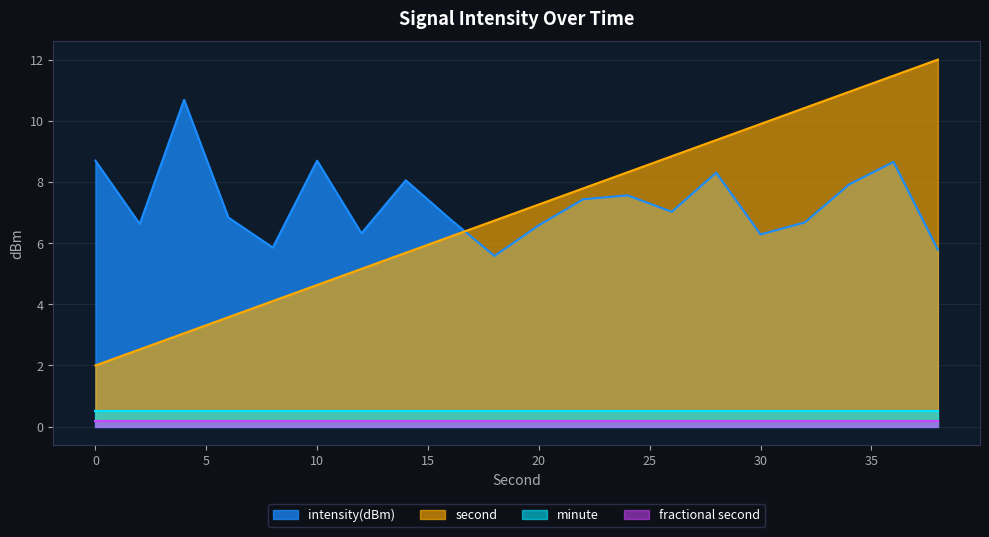

The intensity(dBm) series shows 8.3 at 28. True or false?

True